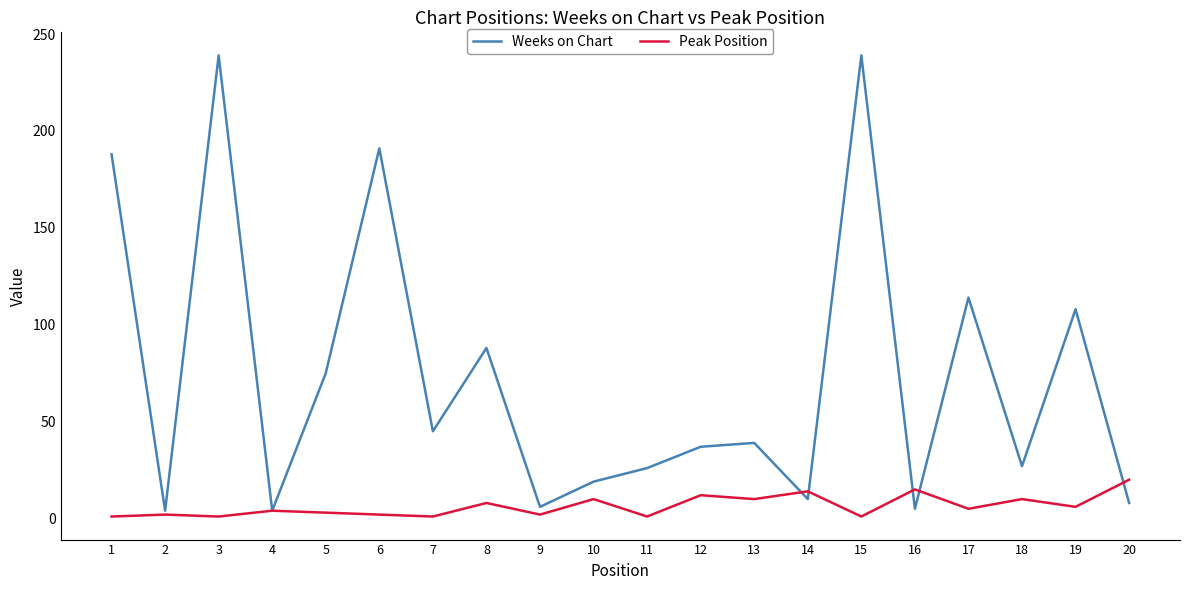

At 18, list the series in order from largest to smallest.

Weeks on Chart, Peak Position